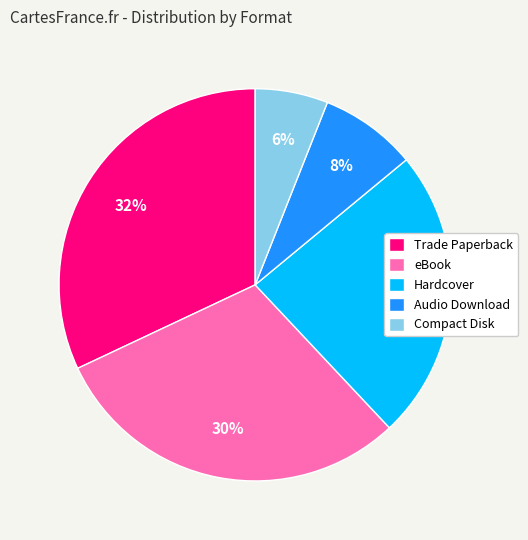

Combined, do Compact Disk and Trade Paperback account for over 50%?

No